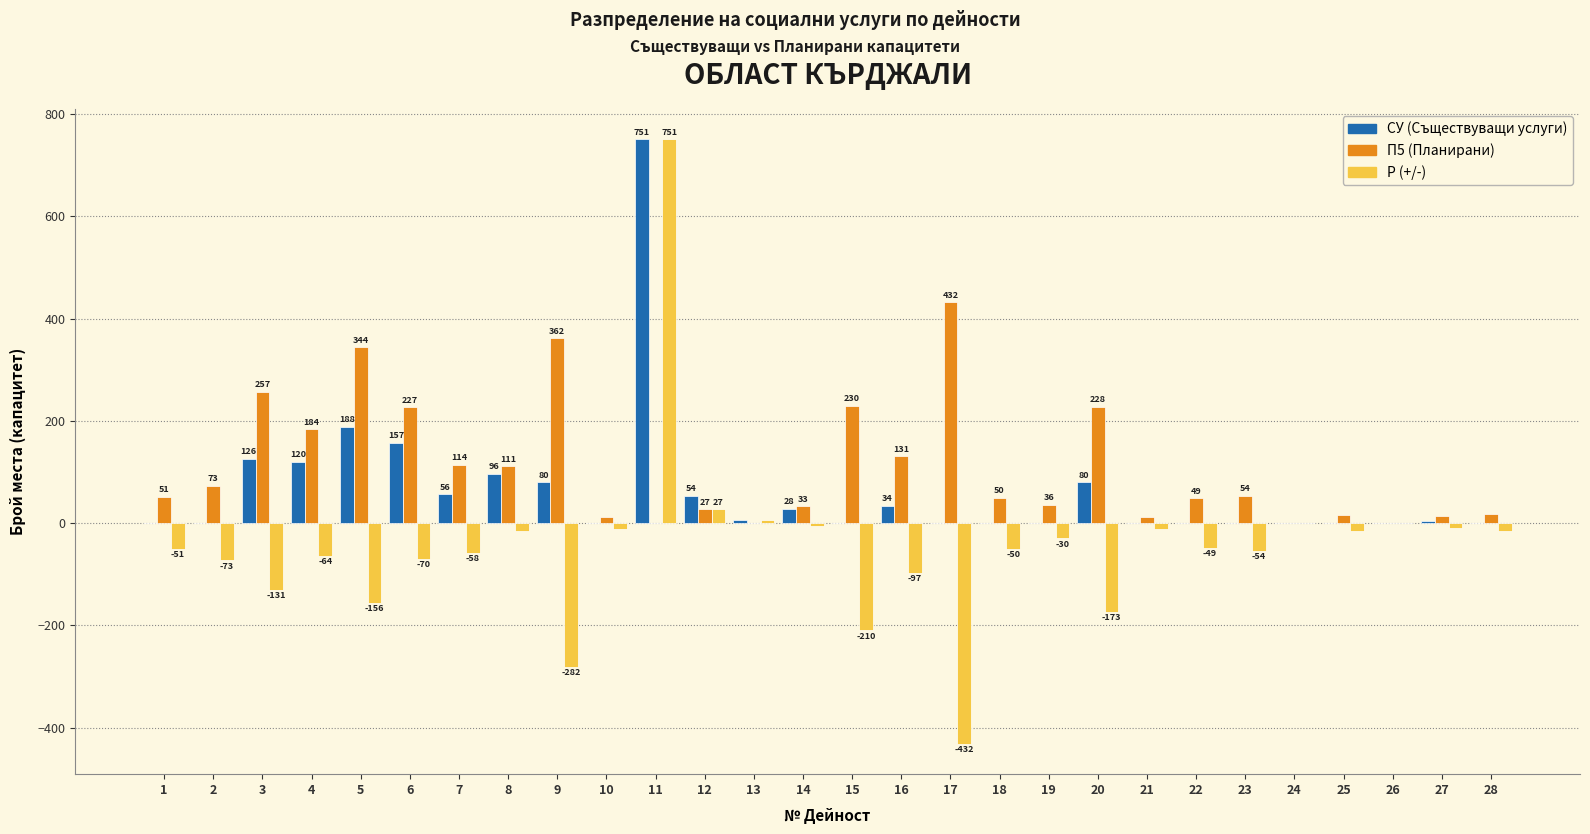

Reading left to right, list all the values displayed in this chart.

СУ (Съществуващи услуги): 1=0	2=0	3=126	4=120	5=188	6=157	7=56	8=96	9=80	10=0	11=751	12=54	13=6	14=28	15=0	16=34	17=0	18=0	19=0	20=80	21=0	22=0	23=0	24=0	25=0	26=0	27=4	28=0
П5 (Планирани): 1=51	2=73	3=257	4=184	5=344	6=227	7=114	8=111	9=362	10=11	11=0	12=27	13=0	14=33	15=230	16=131	17=432	18=50	19=36	20=228	21=11	22=49	23=54	24=0	25=15	26=0	27=13	28=17
Р (+/-): 1=-51	2=-73	3=-131	4=-64	5=-156	6=-70	7=-58	8=-15	9=-282	10=-11	11=751	12=27	13=6	14=-5	15=-210	16=-97	17=-432	18=-50	19=-30	20=-173	21=-11	22=-49	23=-54	24=0	25=-15	26=0	27=-9	28=-15